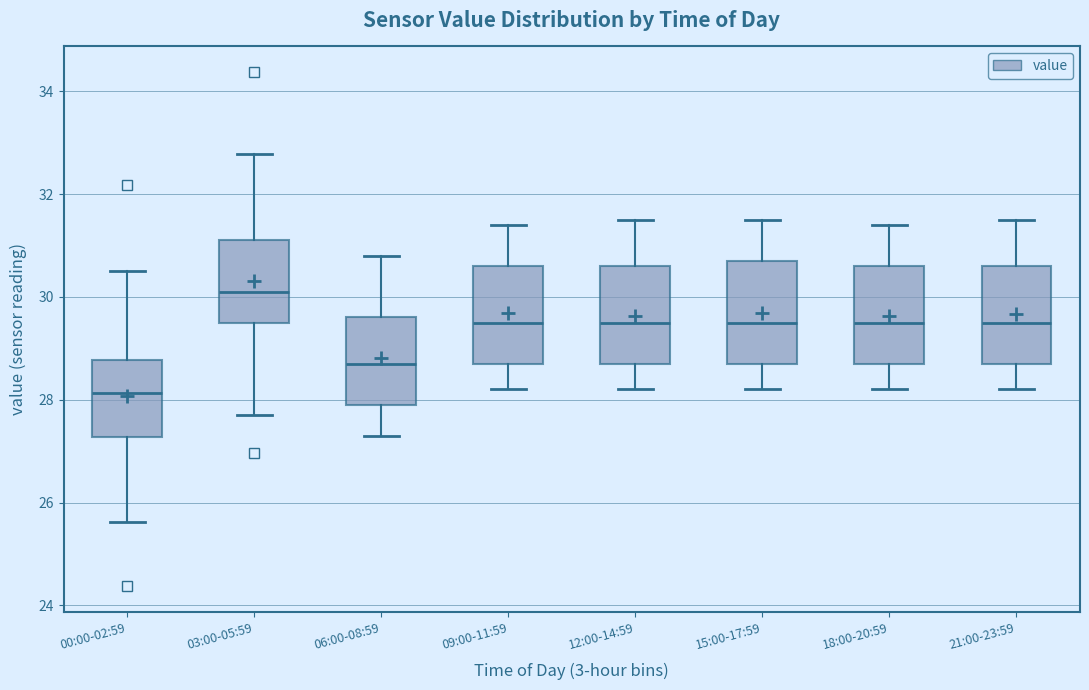

Which box's median line is the lowest?

00:00-02:59